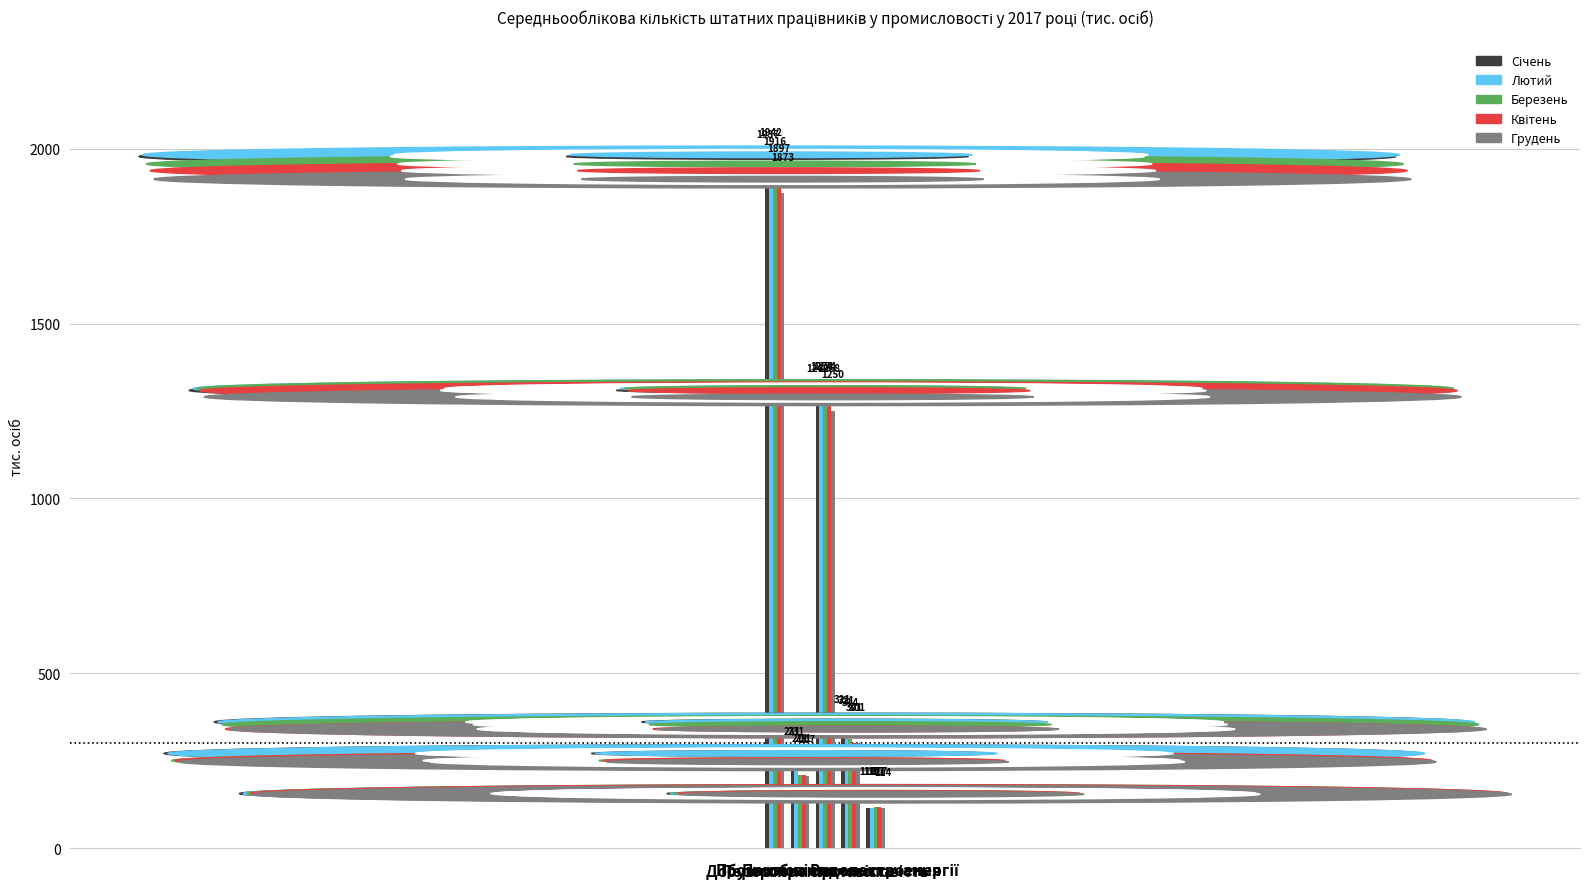

Which series has the largest range (max minus min)?

Лютий